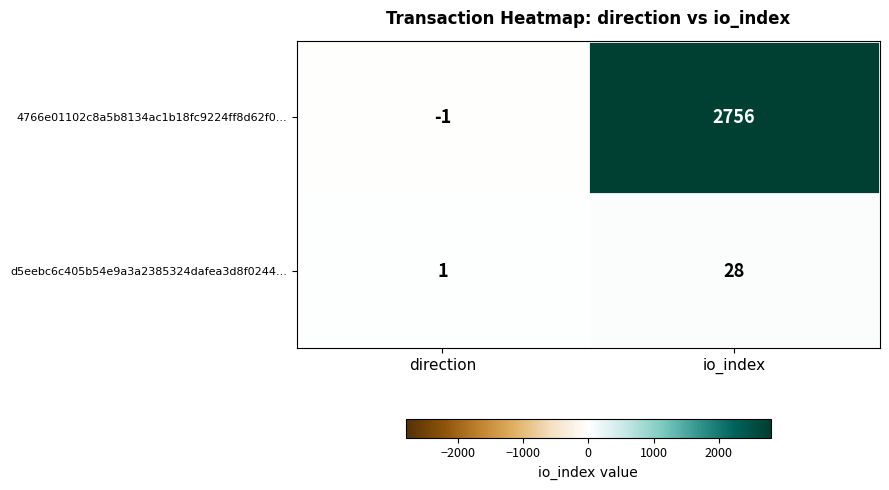

At how many categories does at least one series exceed 235?

1